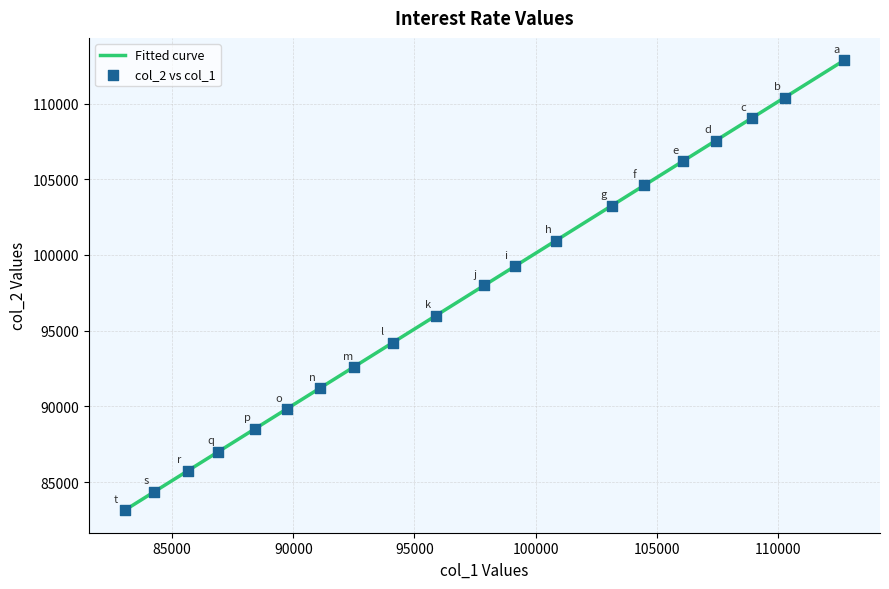

What is the maximum value shown in the chart?

112848.1